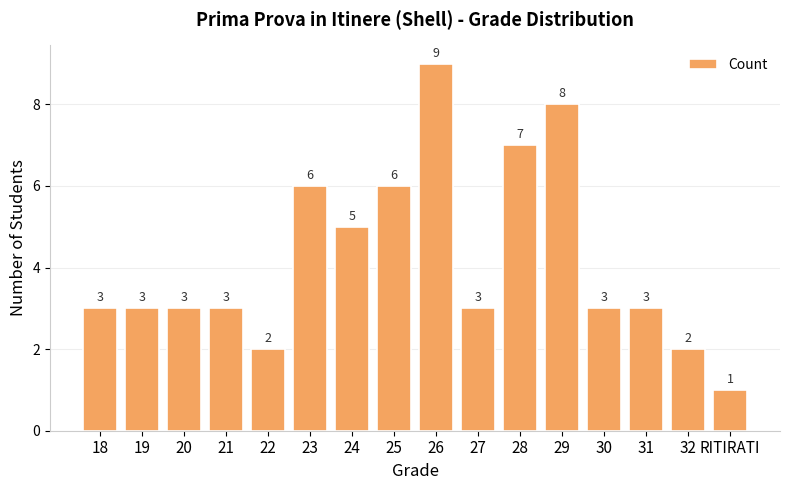

What is the minimum value shown in the chart?

1